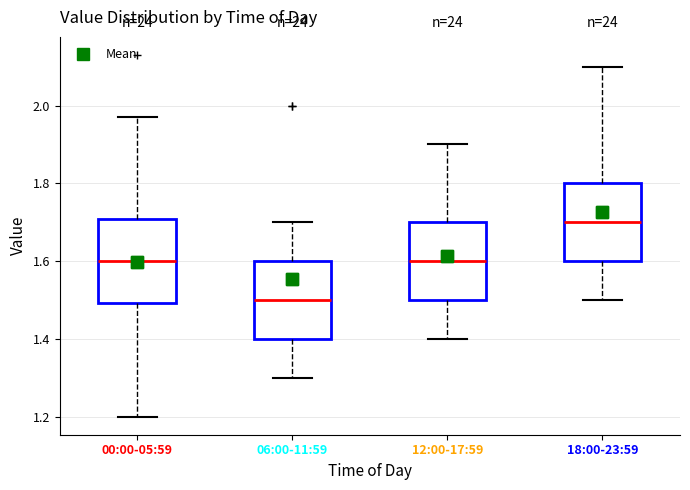

Reading left to right, read every box against the y-axis: the position of its median line, the range the box covers, and the ends of its whiskers. The values are not printed on the chart, so give them approximately, as read against the axis.

00:00-05:59: median 1.60, box 1.50 to 1.70, whiskers 1.20 to 1.98
06:00-11:59: median 1.50, box 1.40 to 1.60, whiskers 1.30 to 1.70
12:00-17:59: median 1.60, box 1.50 to 1.70, whiskers 1.40 to 1.90
18:00-23:59: median 1.70, box 1.60 to 1.80, whiskers 1.50 to 2.10